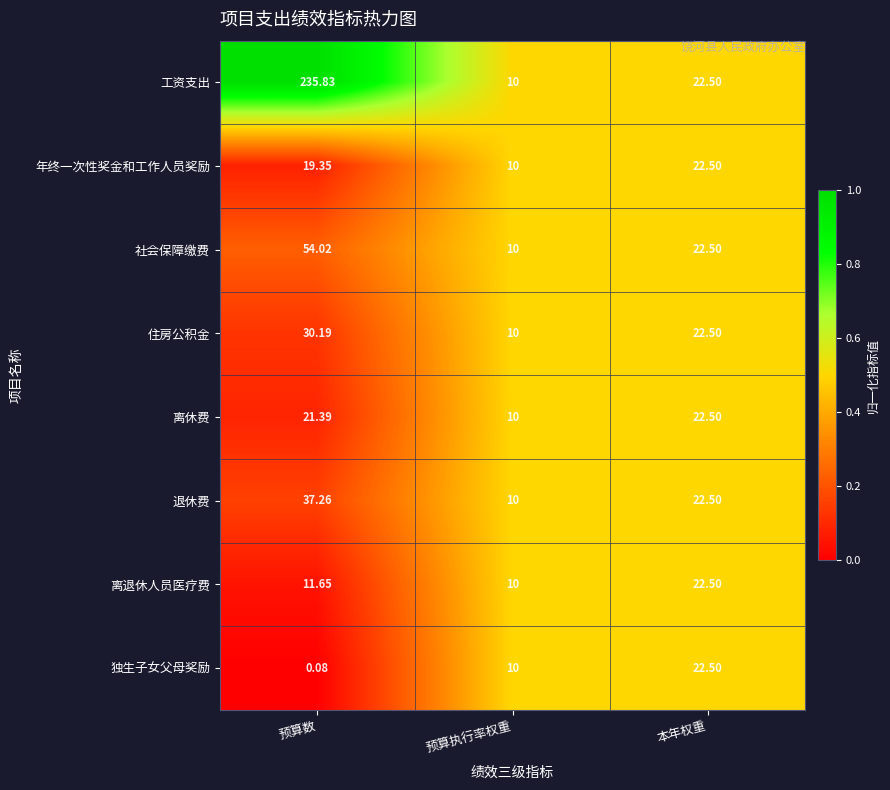

Rank the categories by 工资支出 value from highest to lowest.

预算数, 本年权重, 预算执行率权重